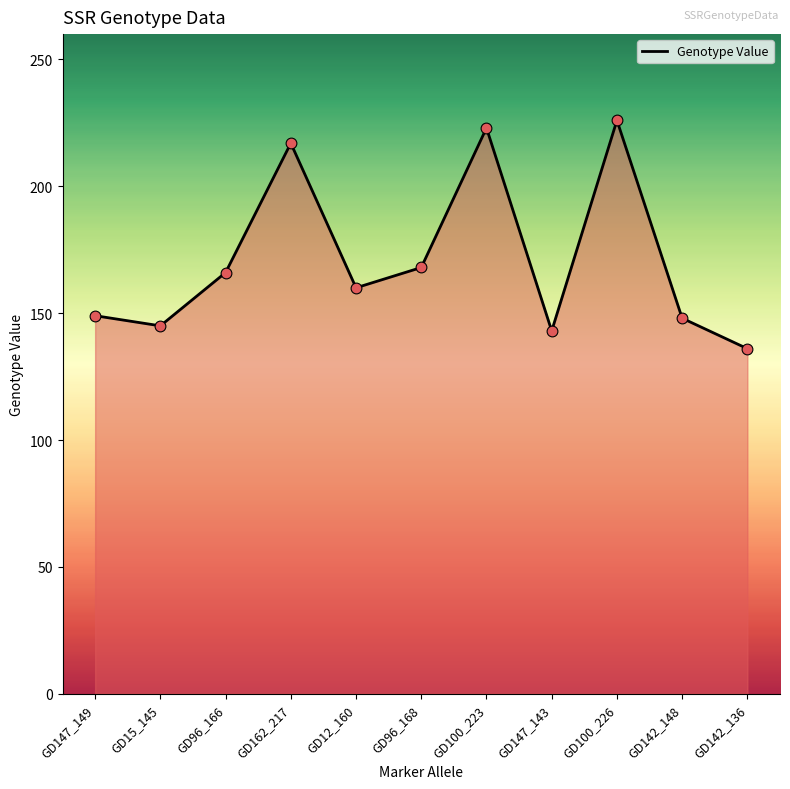

What is the change in value from GD15_145 to GD96_168?

+23